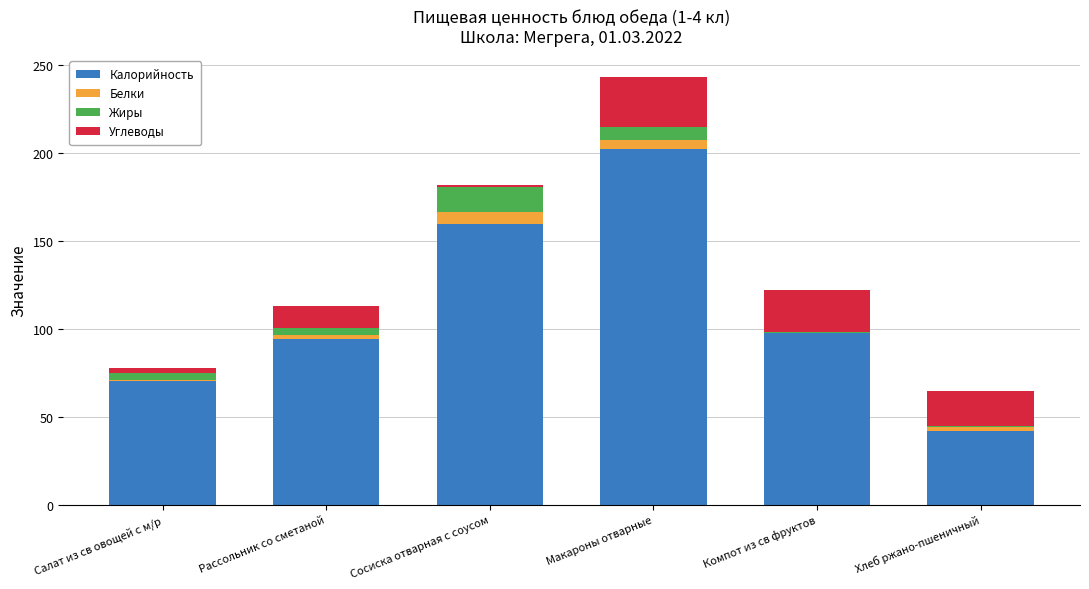

At which category is the sum across all series the highest?

Макароны отварные